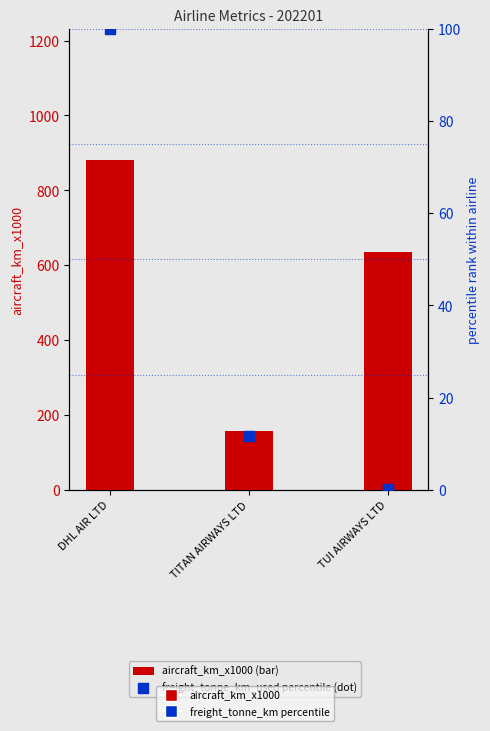

What are all the series names shown in the legend?

aircraft_km_x1000, freight_tonne_km_used (percentile)